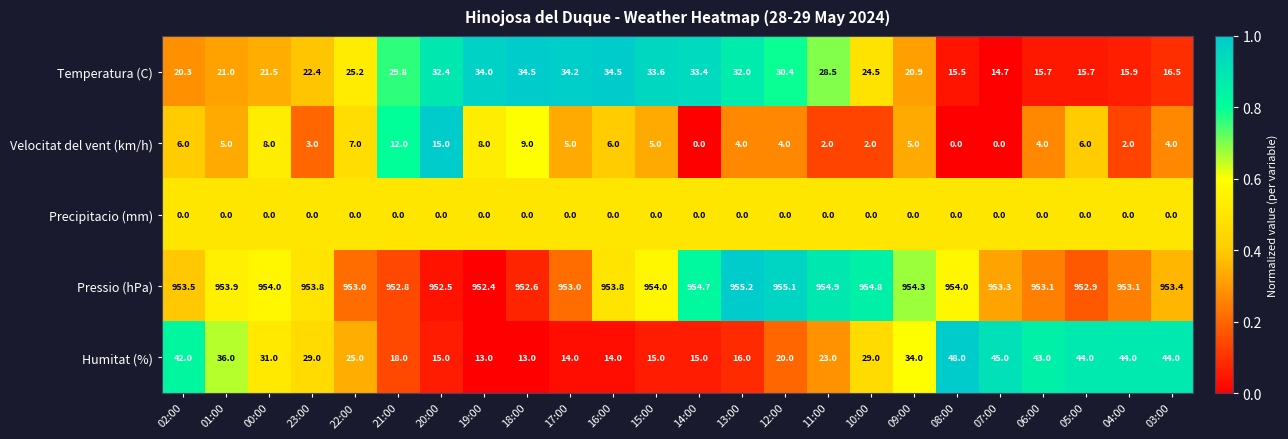

What is the difference between the highest and lowest values at 18:00?

952.6